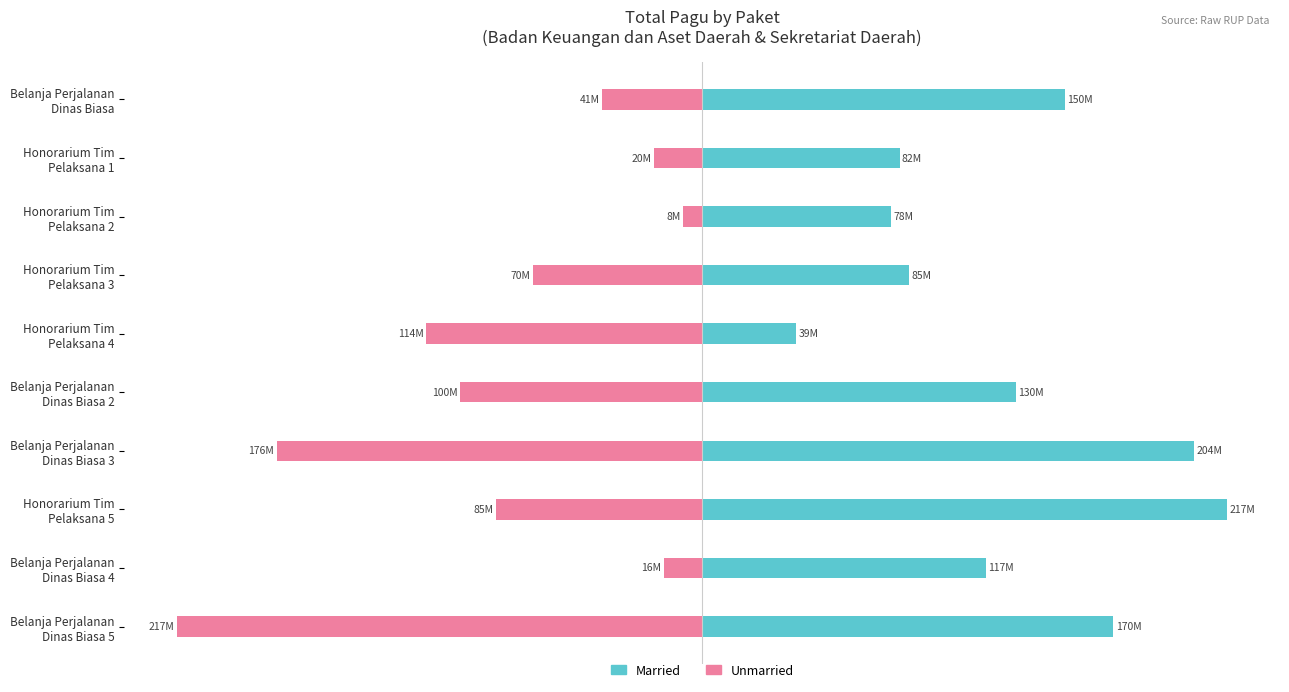

How many values in the Married series exceed 129?

5